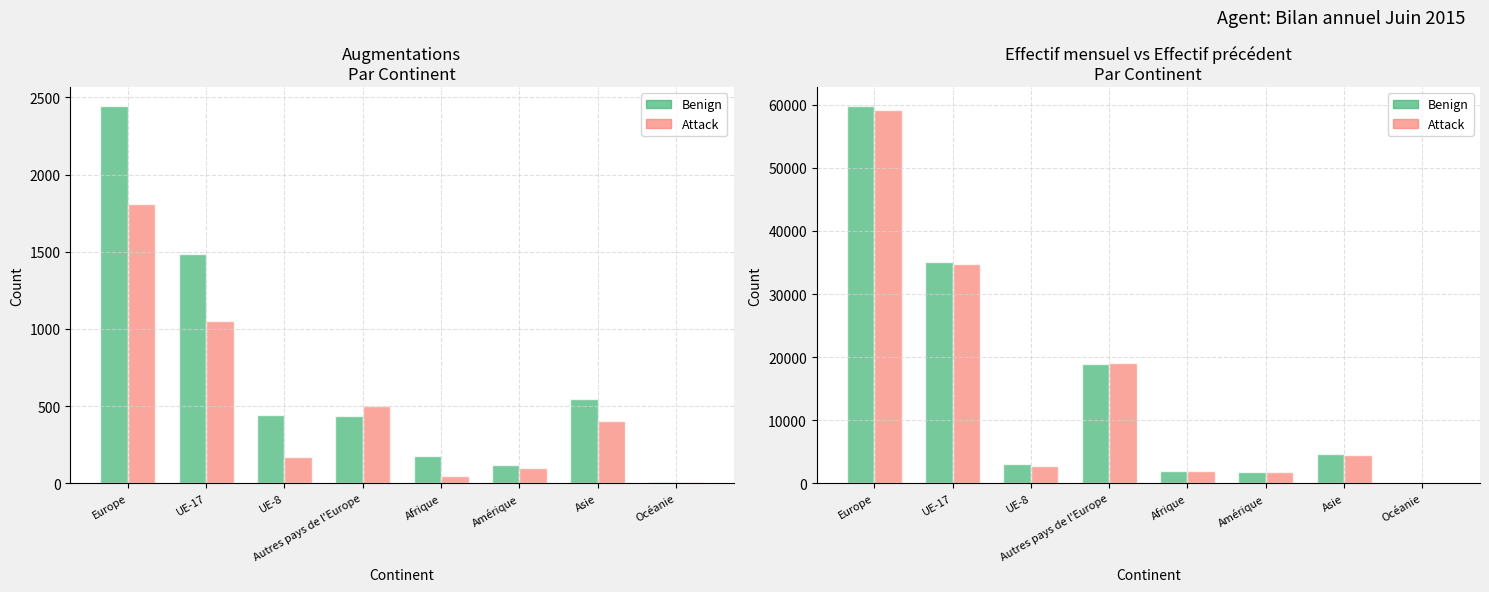

What is the value of the Benign bar at the 8th from the left?

87